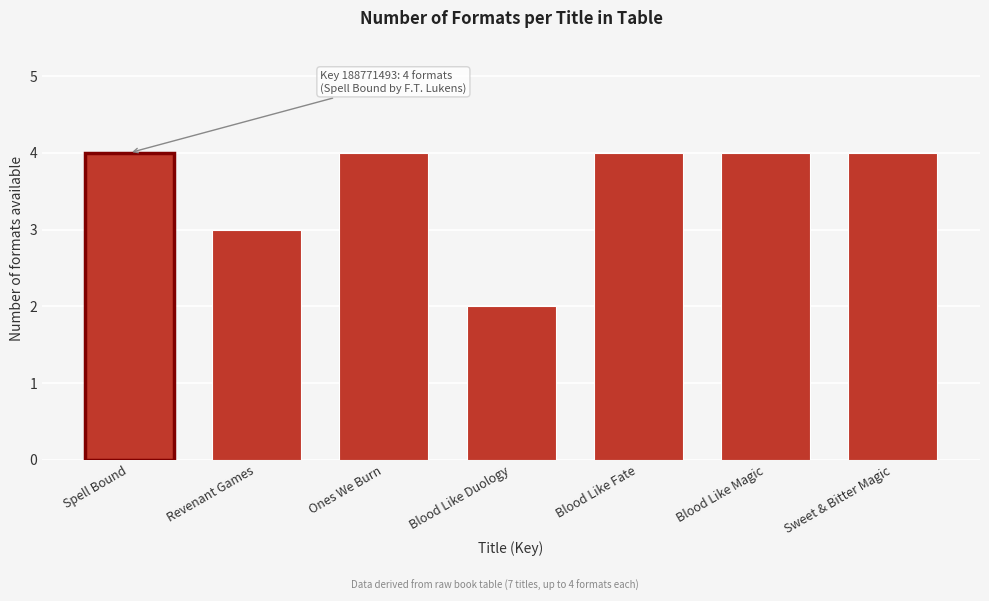

Reading left to right, list all the values displayed in this chart.

Spell Bound=4	Revenant Games=3	Ones We Burn=4	Blood Like Duology=2	Blood Like Fate=4	Blood Like Magic=4	Sweet & Bitter Magic=4